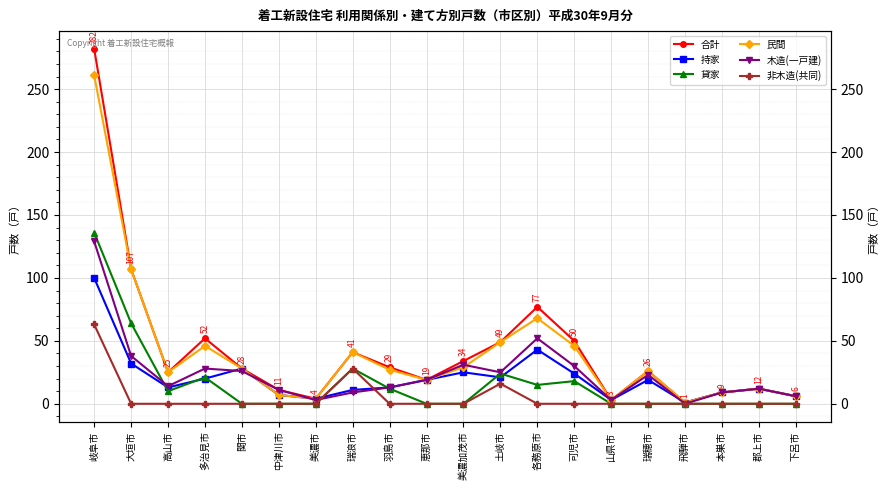

How many values in the 持家 series are below 19?

10